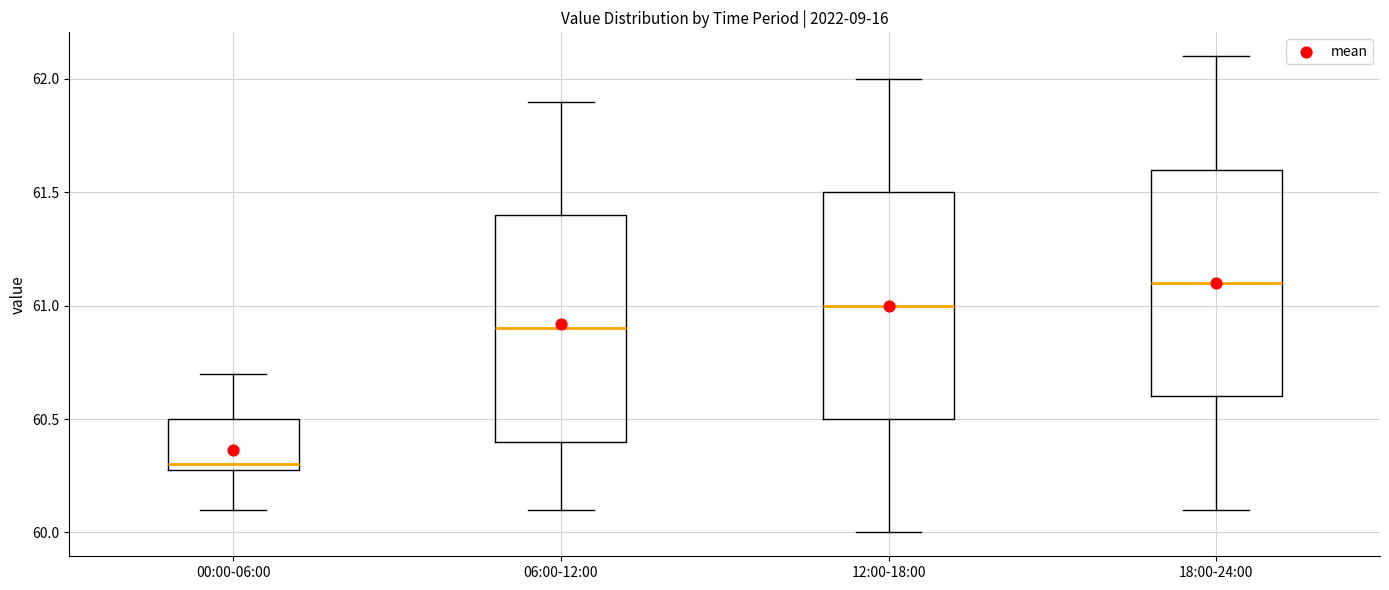

Reading left to right, read every box against the y-axis: the position of its median line, the range the box covers, and the ends of its whiskers. The values are not printed on the chart, so give them approximately, as read against the axis.

00:00-06:00: median 60.3 (just above the box's lower edge), box 60.3 to 60.5, whiskers 60.1 to 60.7
06:00-12:00: median 60.9, box 60.4 to 61.4, whiskers 60.1 to 61.9
12:00-18:00: median 61.0, box 60.5 to 61.5, whiskers 60.0 to 62.0
18:00-24:00: median 61.1, box 60.6 to 61.6, whiskers 60.1 to 62.1